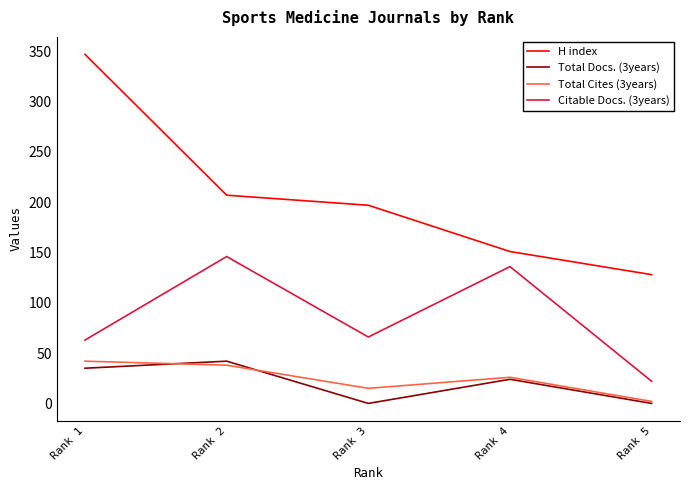

What is the difference between the maximum and second lowest values in the Total Docs. (3years) series?

42